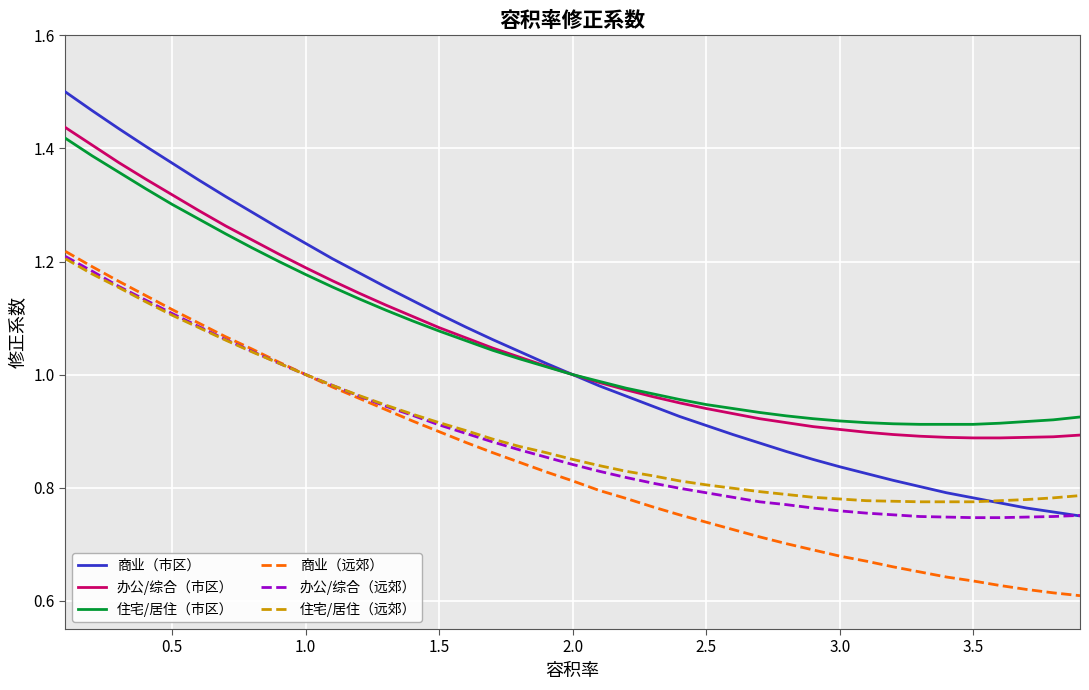

True or false: 住宅/居住（远郊） and 办公/综合（市区） intersect in this chart.

False